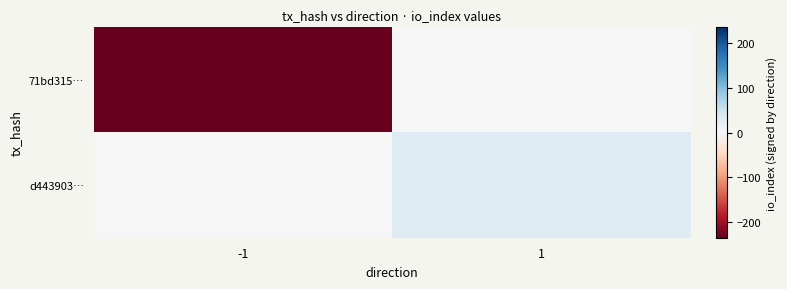

What is the spread (max minus min) of values at 1?

31